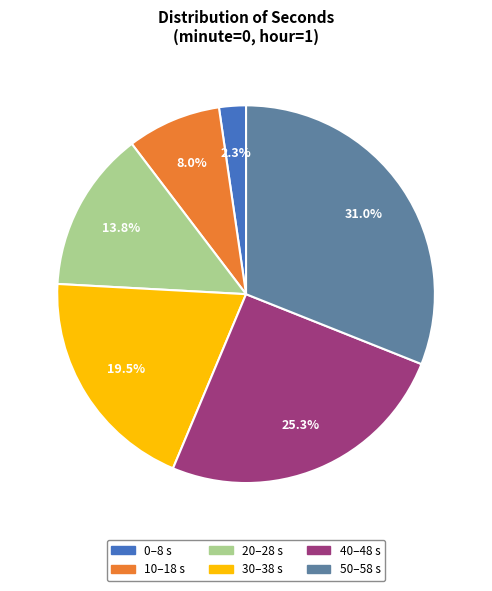

Does any single category account for the majority?

No